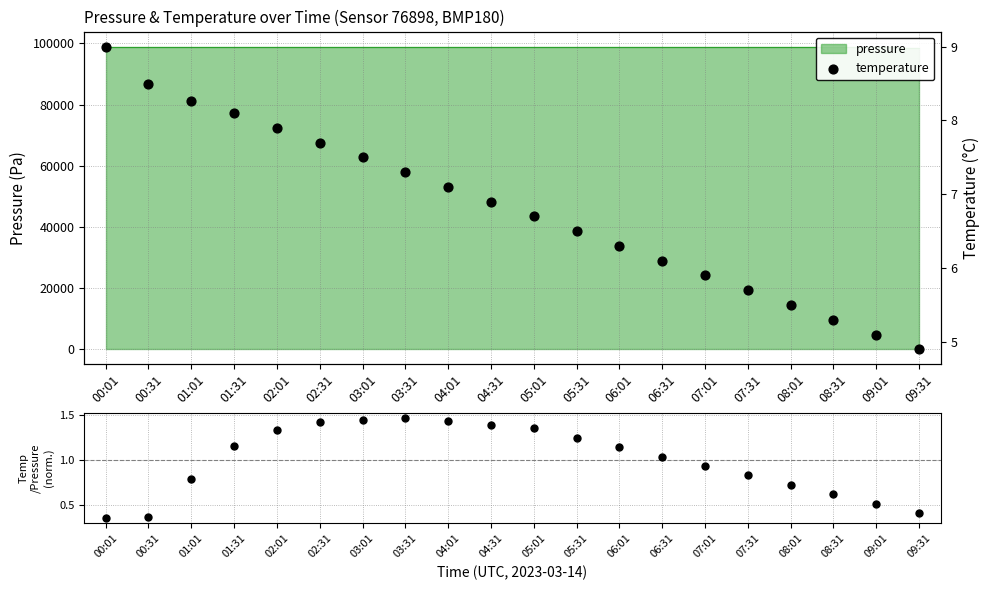

Which series reaches the minimum Y coordinate?

temp/pressure ratio